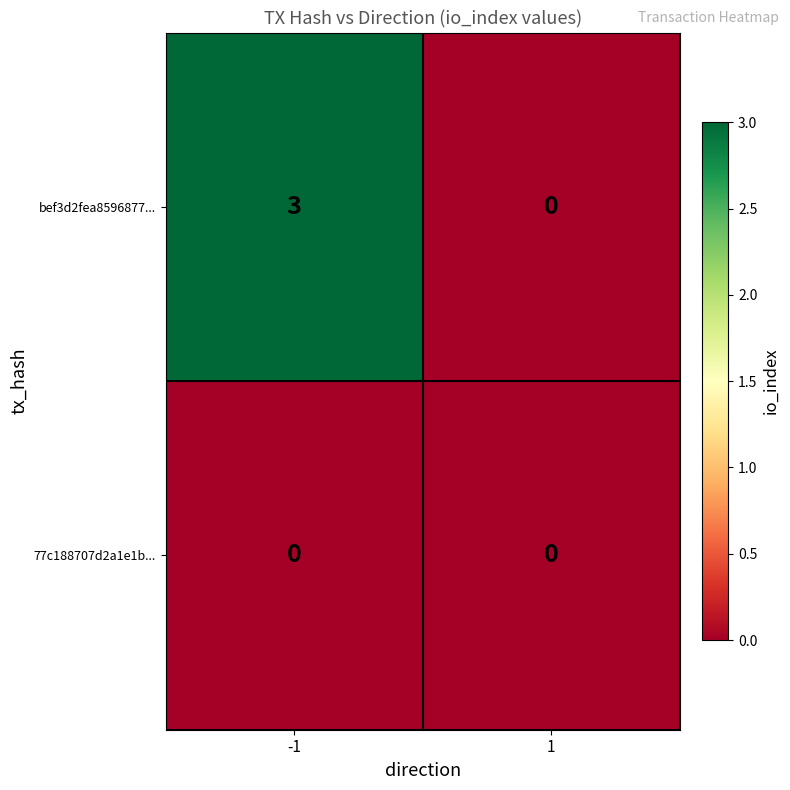

Reading left to right, extract all data points from this chart.

bef3d2fea8596877...: 3	0
77c188707d2a1e1b...: 0	0